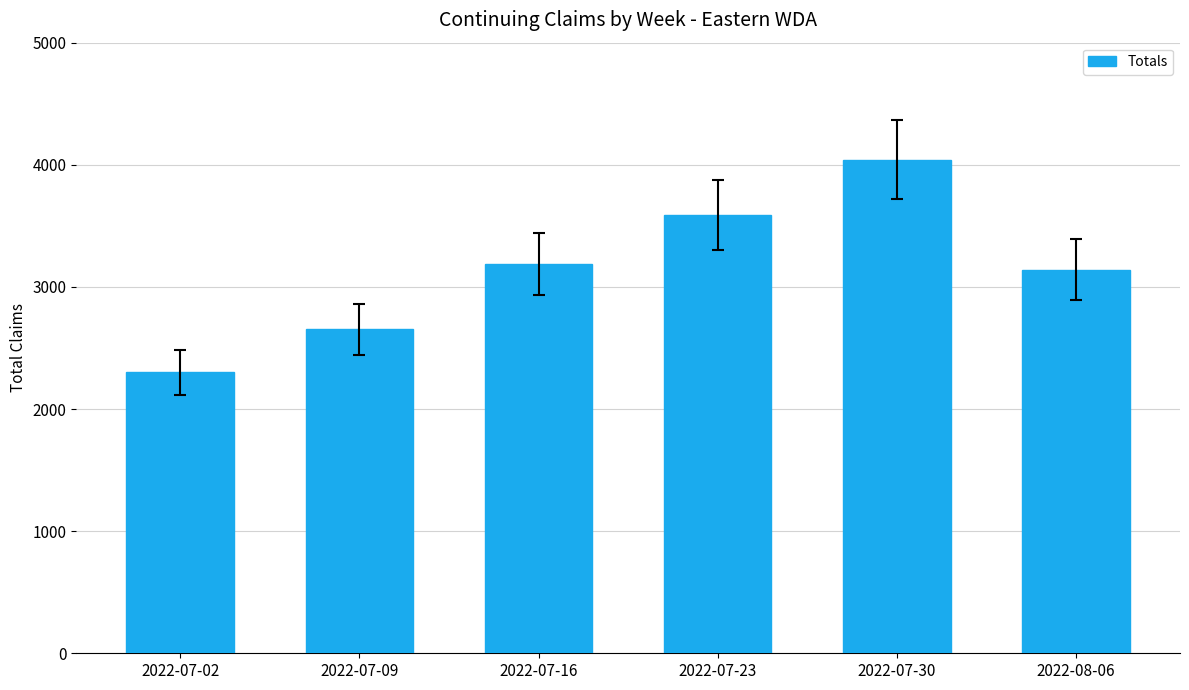

What position from the right is 2022-07-09?

5